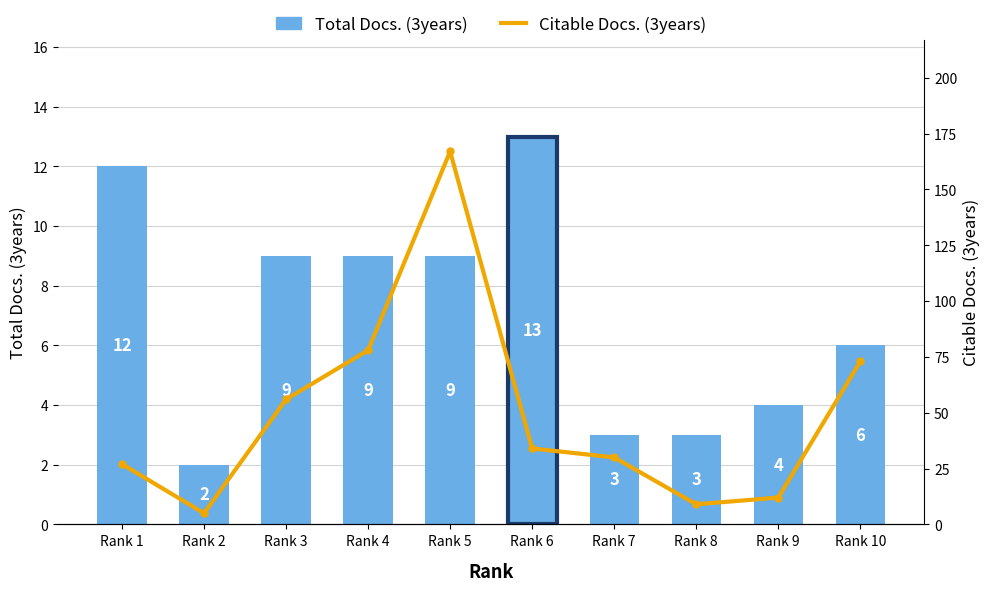

How many values exceed 34?

4